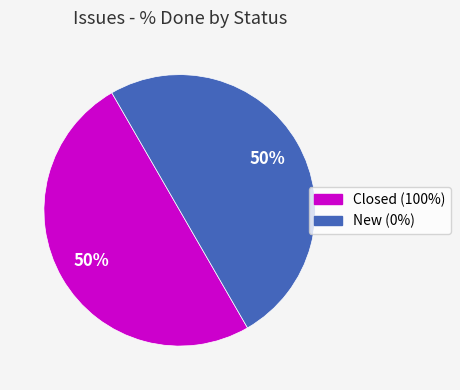

To the nearest percent, what is the average slice percentage?

50%